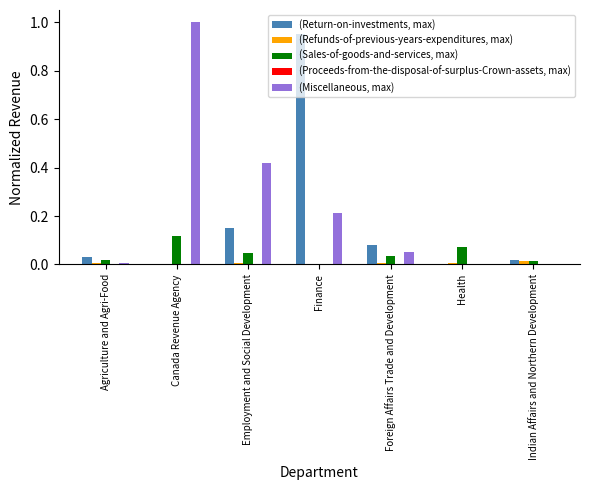

Between Employment and Social Development and Foreign Affairs Trade and Development, which series saw the biggest shift?

(Miscellaneous, max)